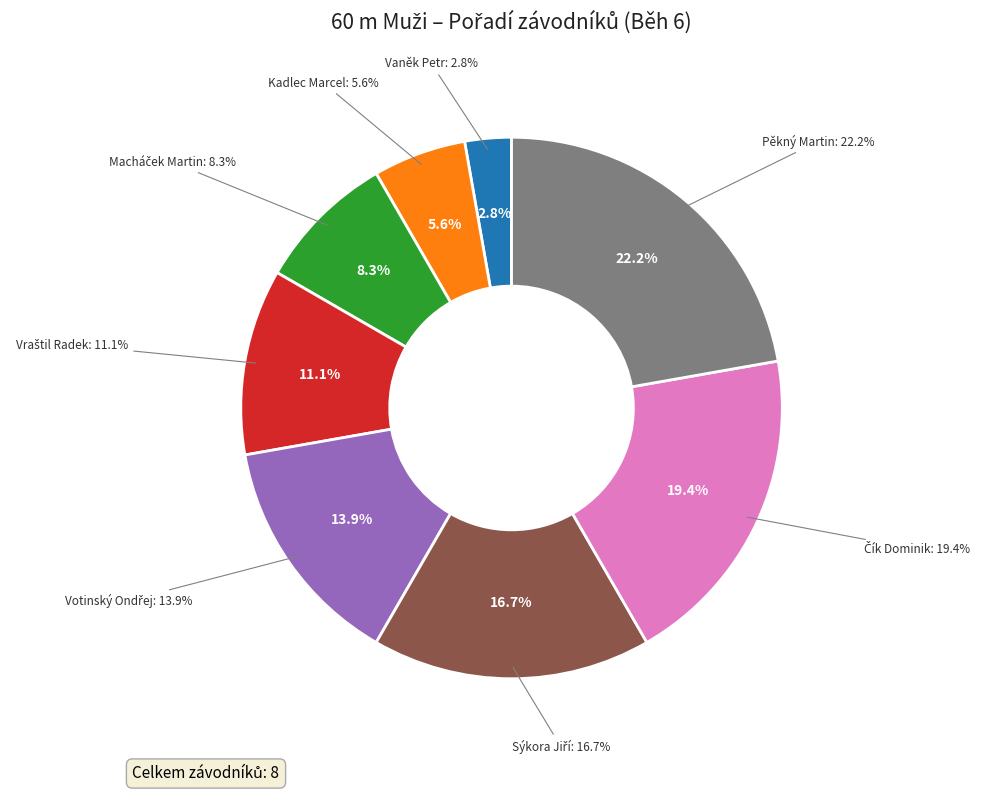

Is the sum of Vaněk Petr and Macháček Martin greater than half?

No